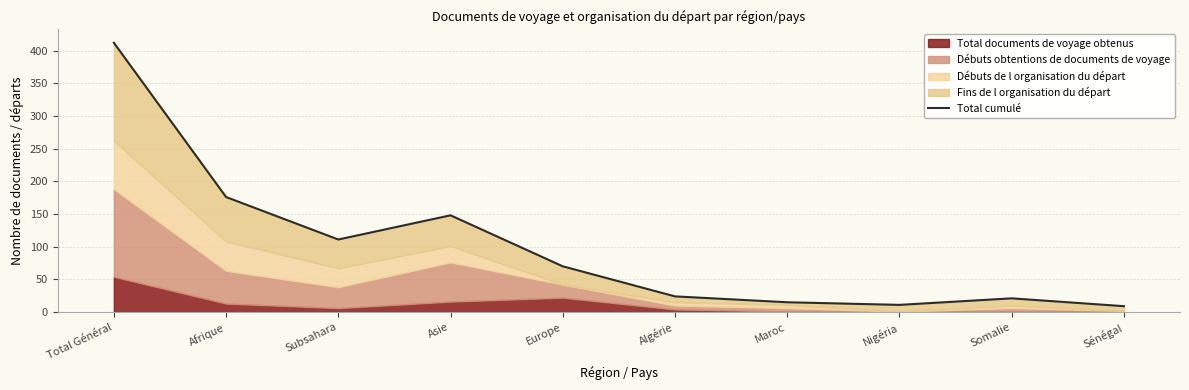

What is the sum of the values at Sénégal and Europe?

79